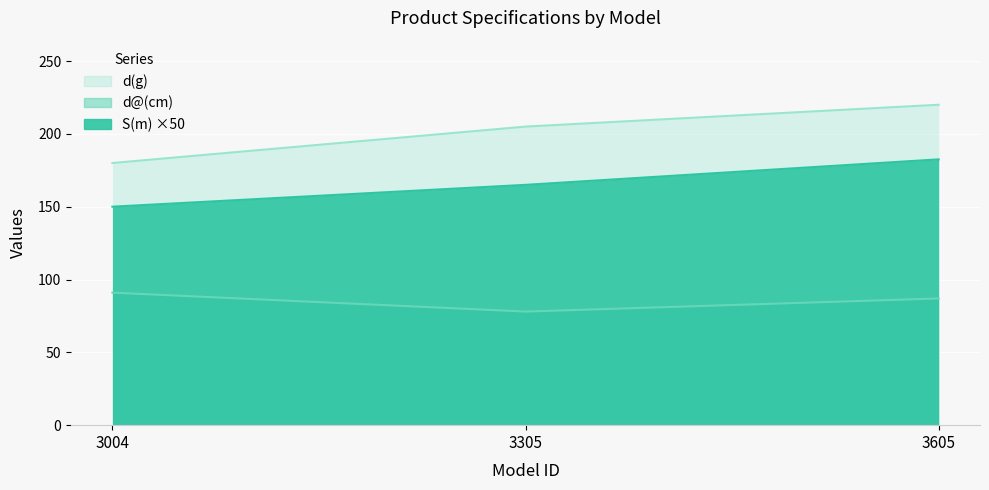

Is it true that d(g) equals 284.9 at 3004?

False